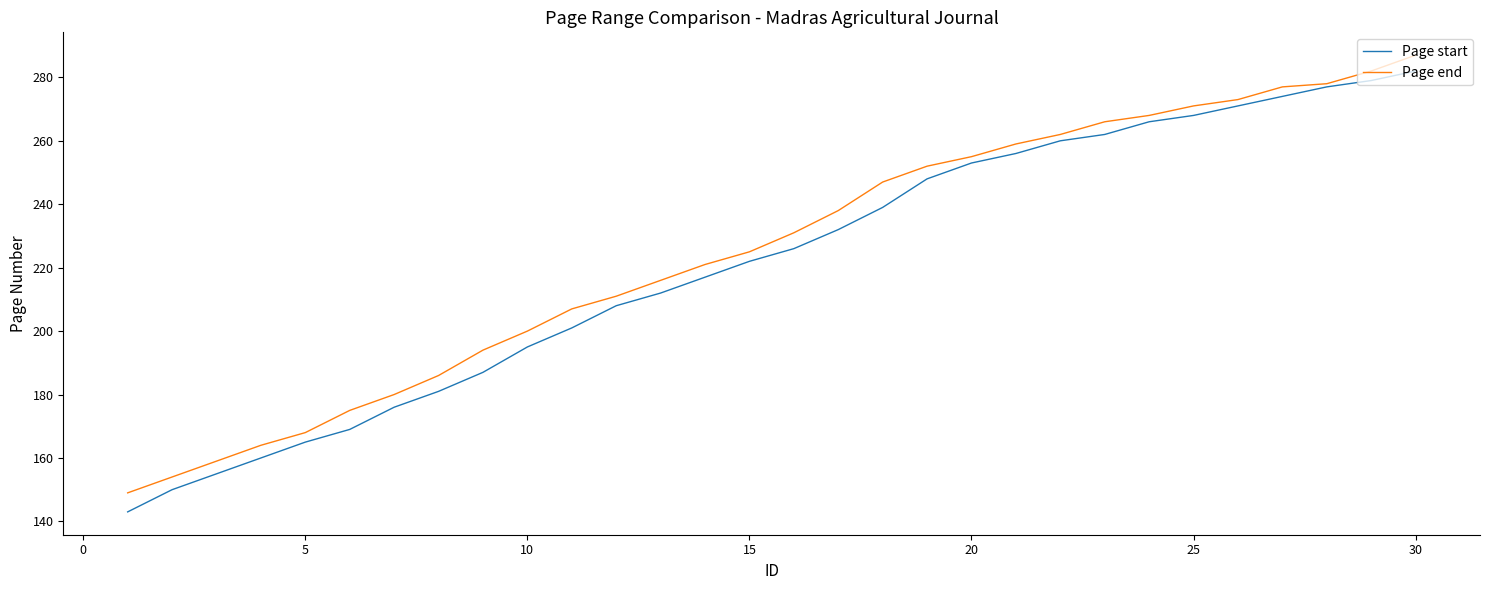

What is the highest value of the Page start series?

282